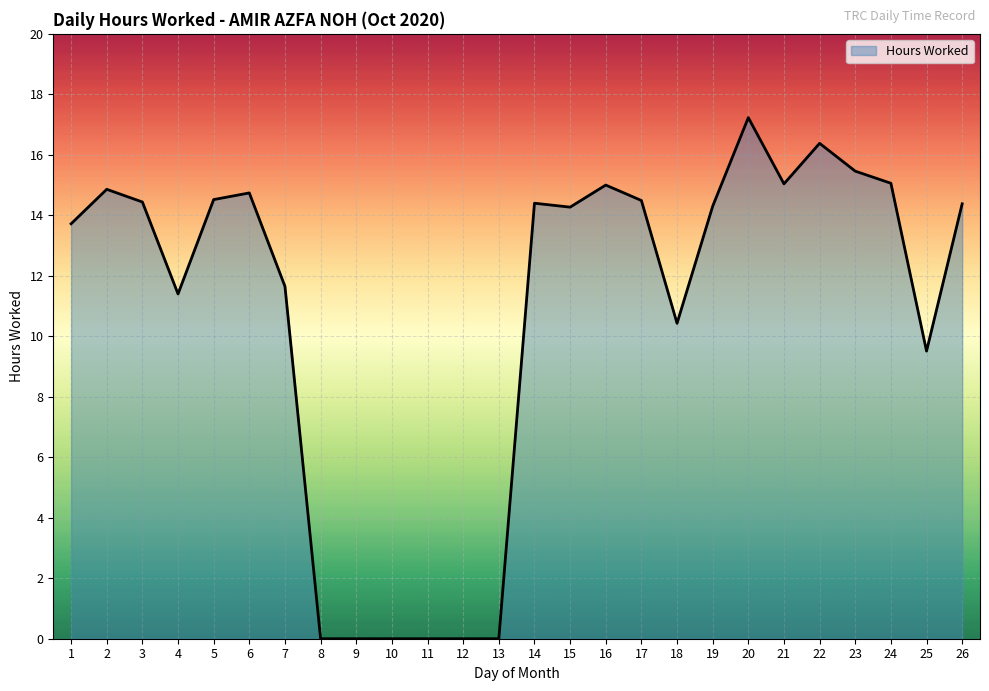

True or false: the data shows 25.4 at 19.

False